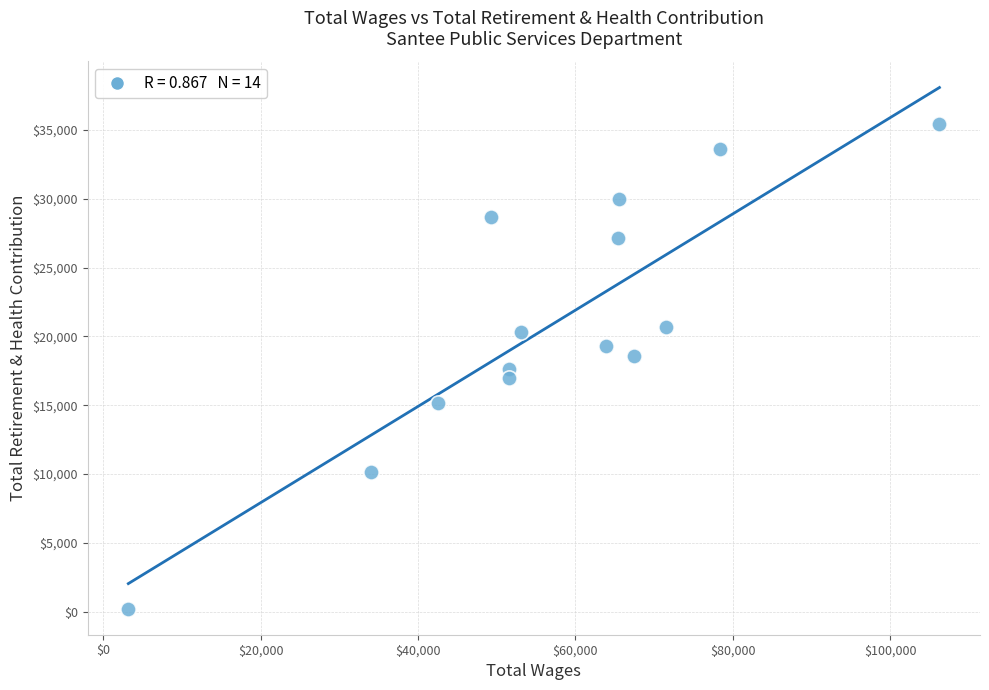

What is the range of Y values (max minus min)?

35227